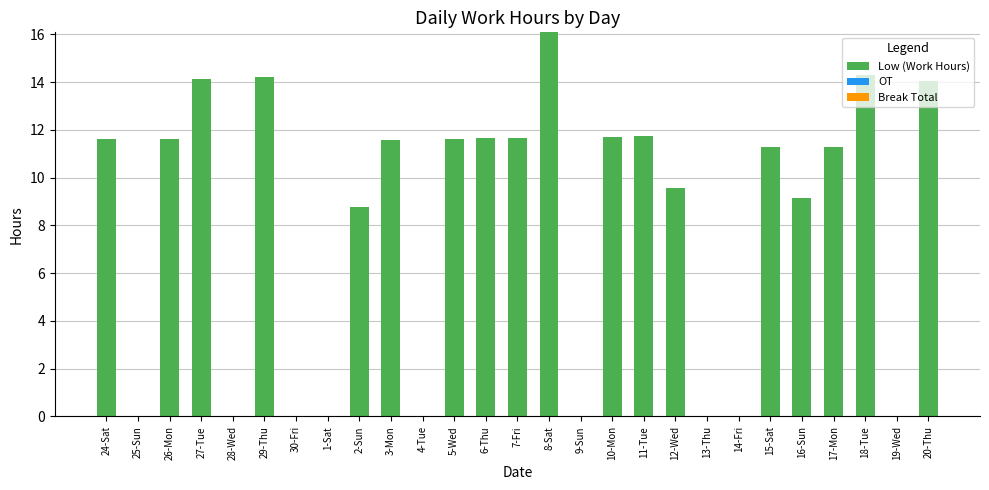

Which has a higher value, 16-Sun or 20-Thu?

20-Thu